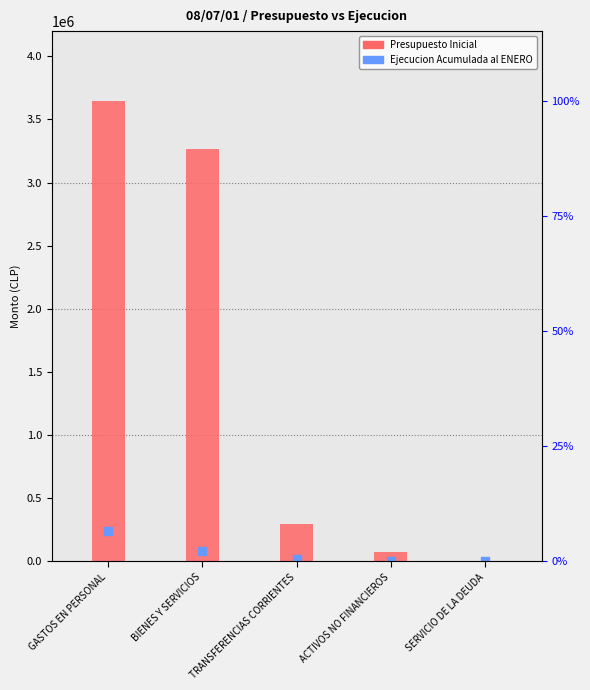

Which series has the largest Y range (max minus min)?

Presupuesto Inicial